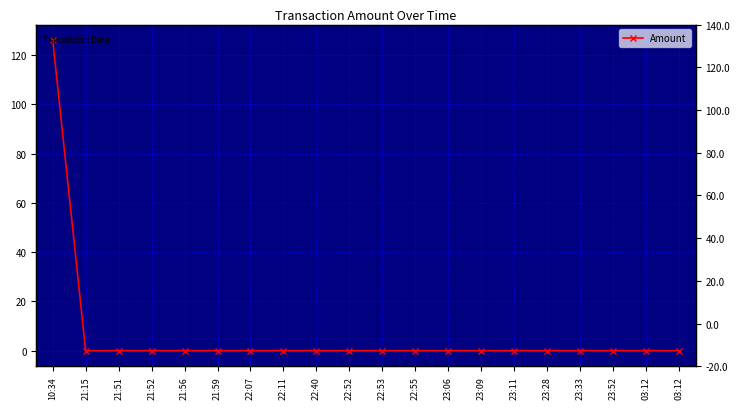

List the labels in order of value, largest first.

10:34, 21:15, 21:51, 21:52, 21:56, 21:59, 22:07, 22:11, 22:40, 22:52, 22:53, 22:55, 23:06, 23:09, 23:11, 23:28, 23:33, 23:52, 03:12, 03:12